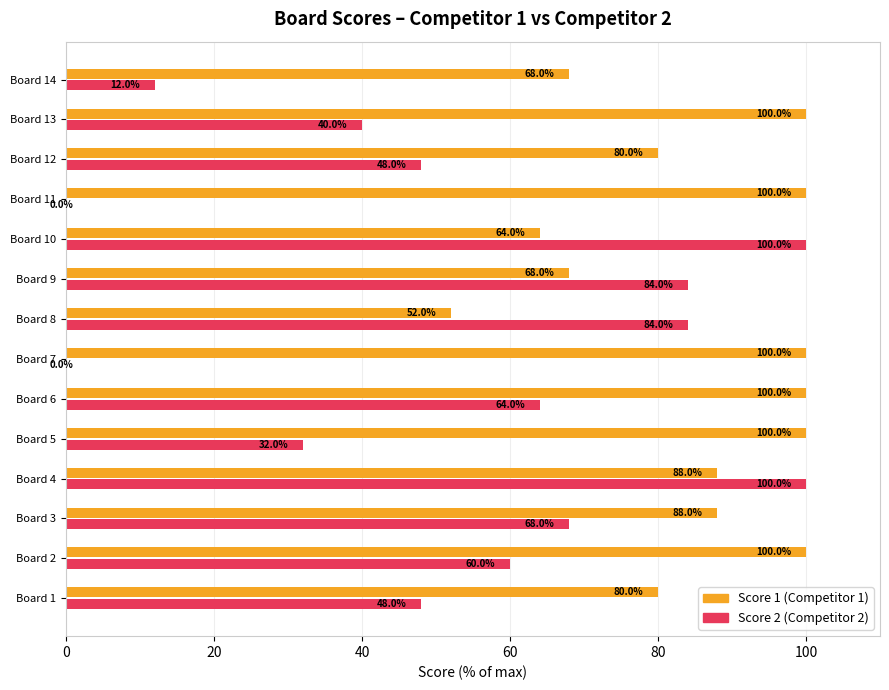

What is the total value across all series at Board 11?

100